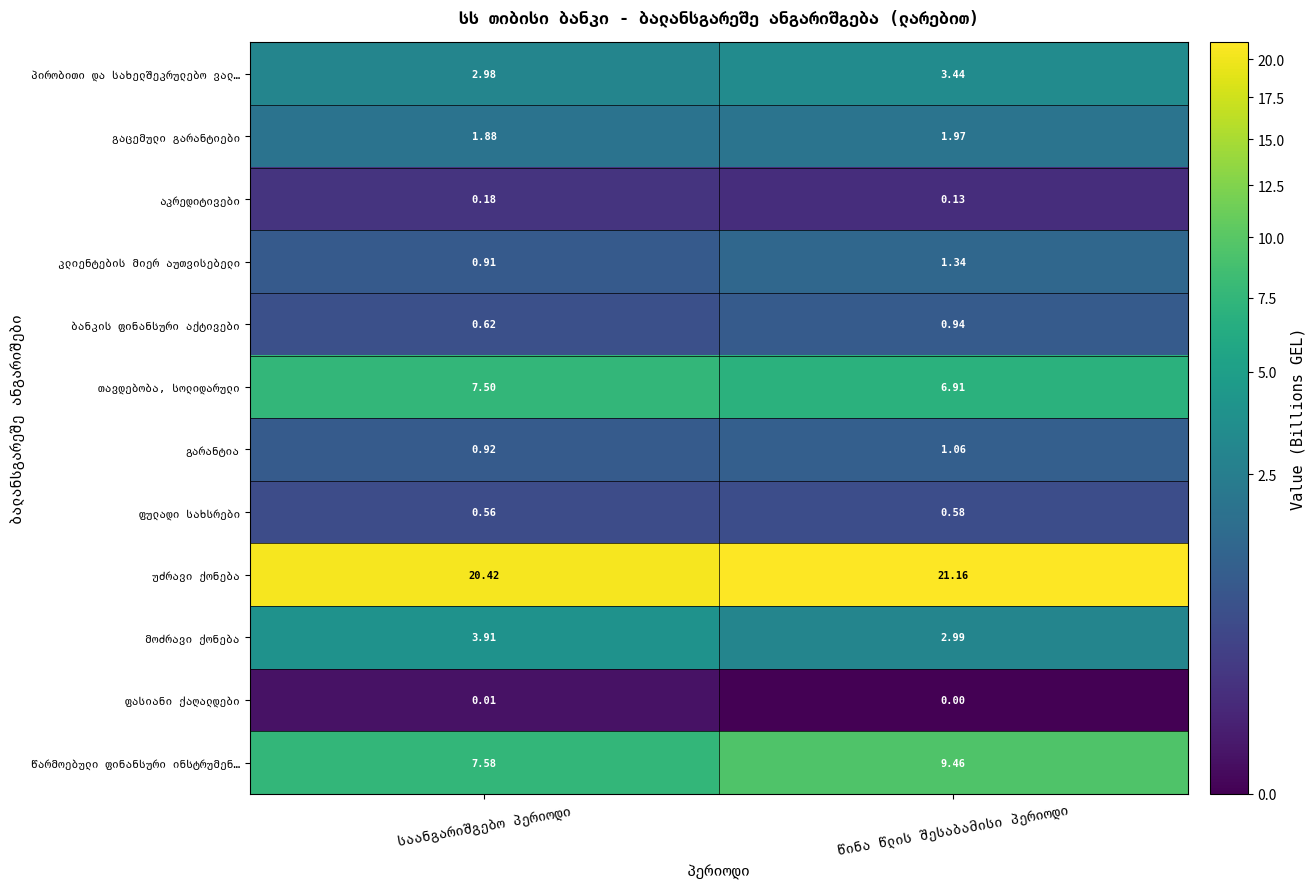

Where does the გარანტია series first go above 1?

წინა წლის შესაბამისი პერიოდი